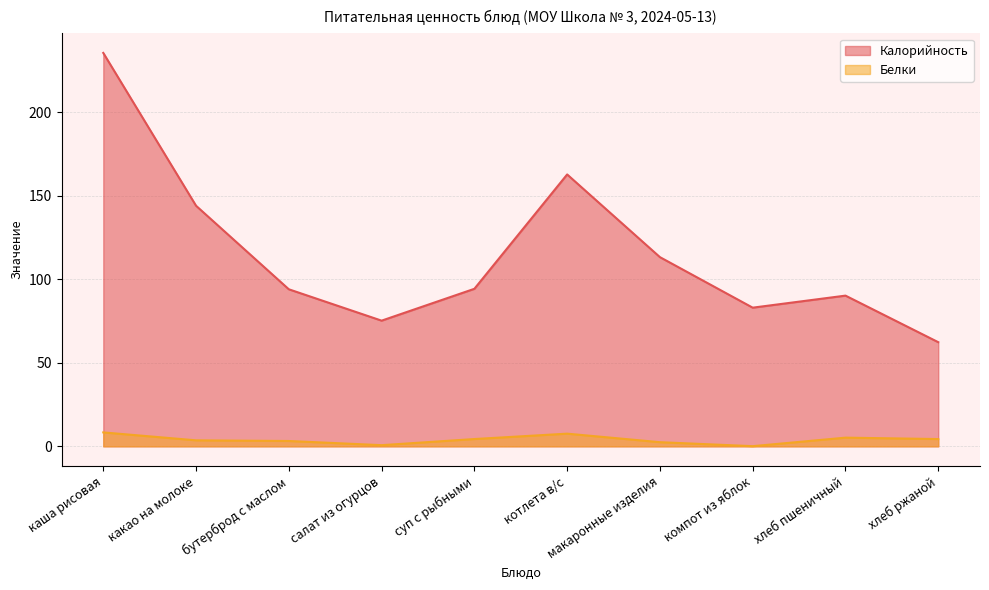

Which label corresponds to the smallest value in the chart?

компот из яблок